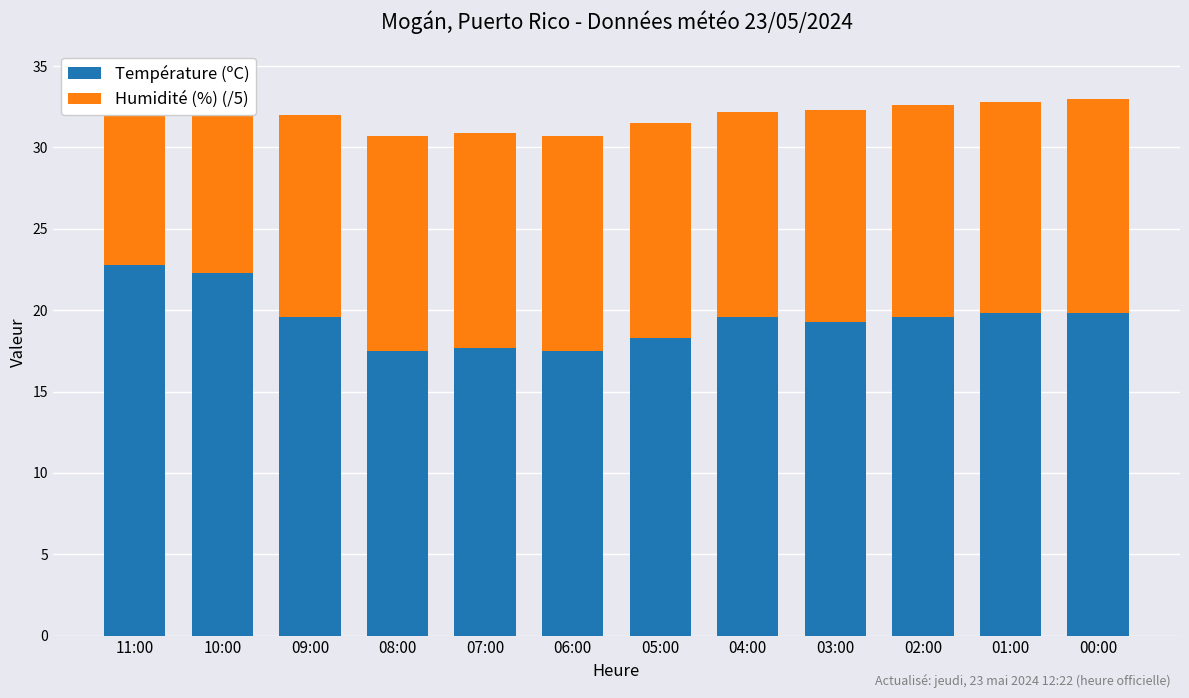

What are all the series names shown in the legend?

Température (ºC), Humidité (%) (/5)